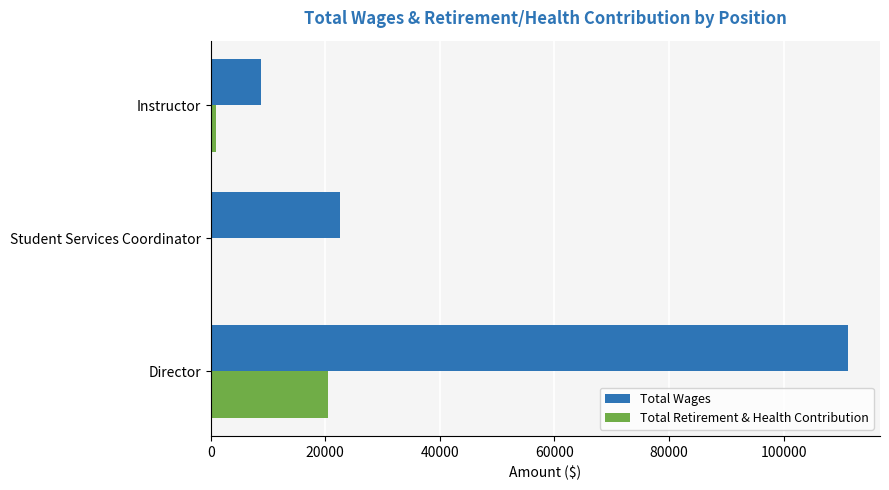

Is it true that Total Wages equals 22631 at Student Services Coordinator?

True